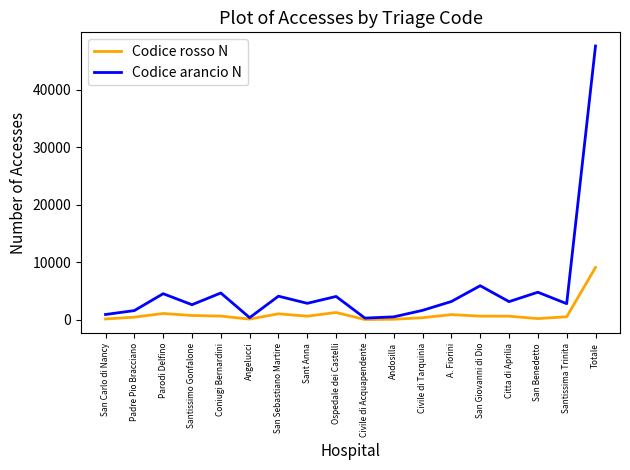

True or false: Codice rosso N has more than 1 points higher than both neighbors.

True